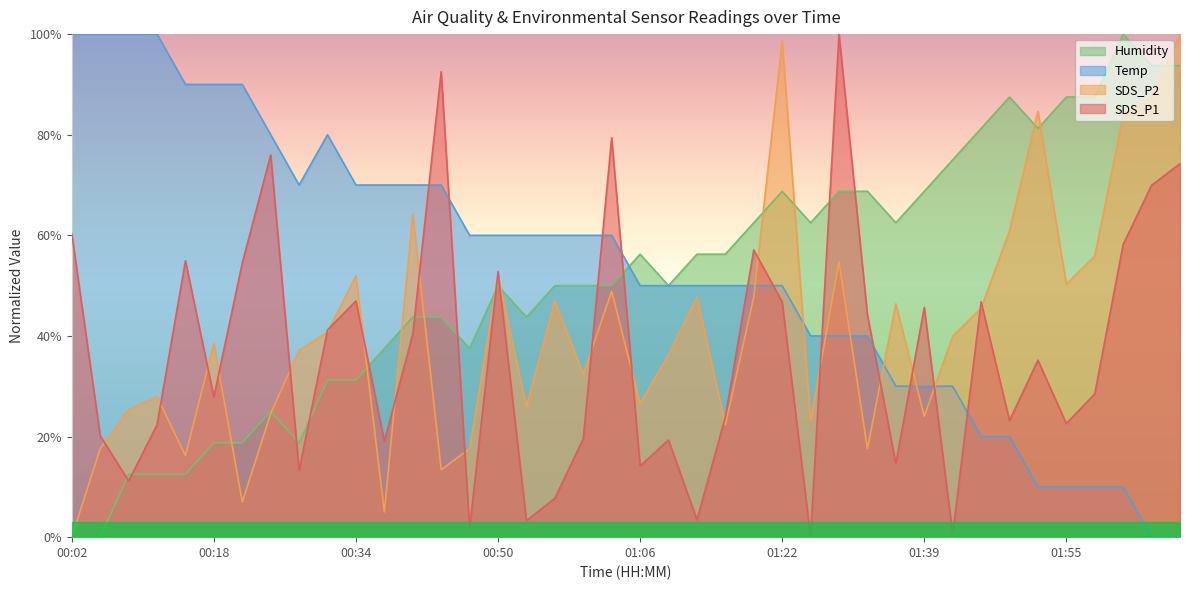

What is the difference between the Humidity values at 00:18 and 00:46?

18.8